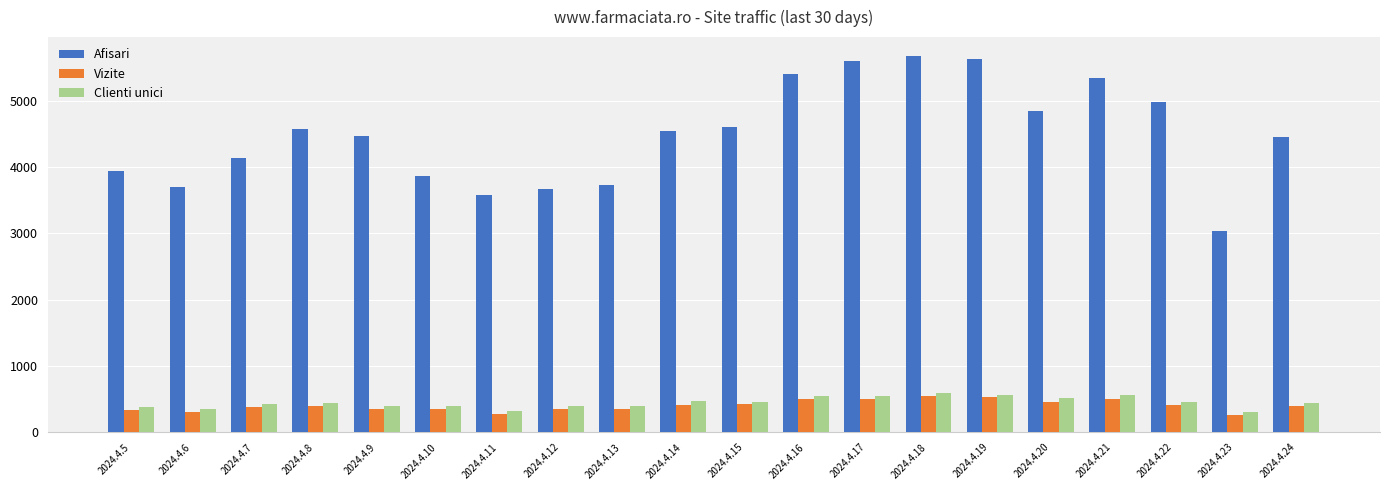

How many bars are there in total?

60